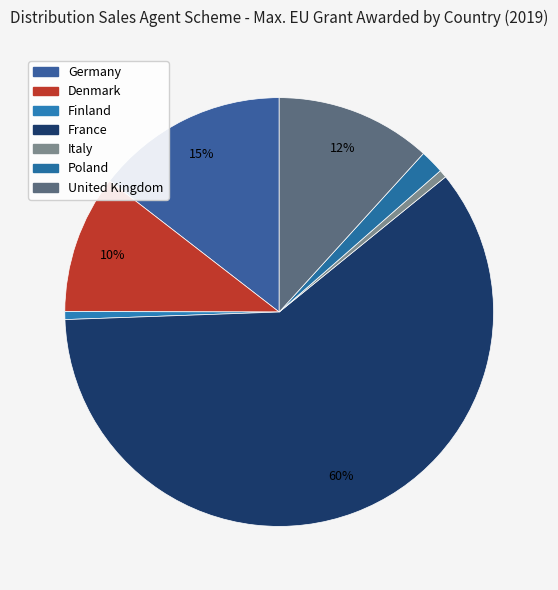

To the nearest percent, what is the combined percentage of Germany and France?

75%